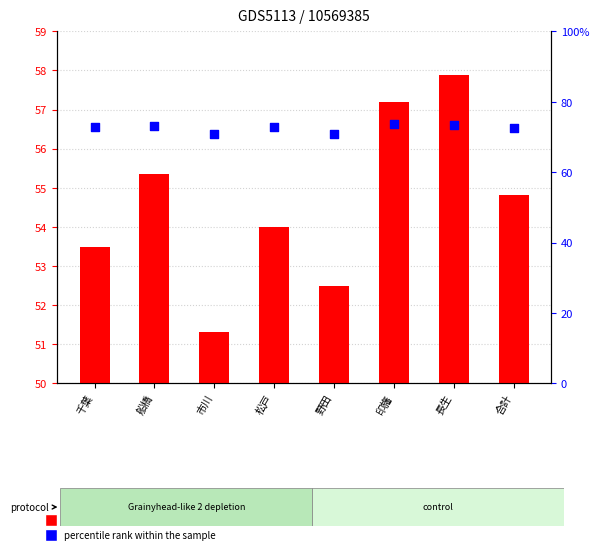

What is the total value across all series at 千葉?

126.3